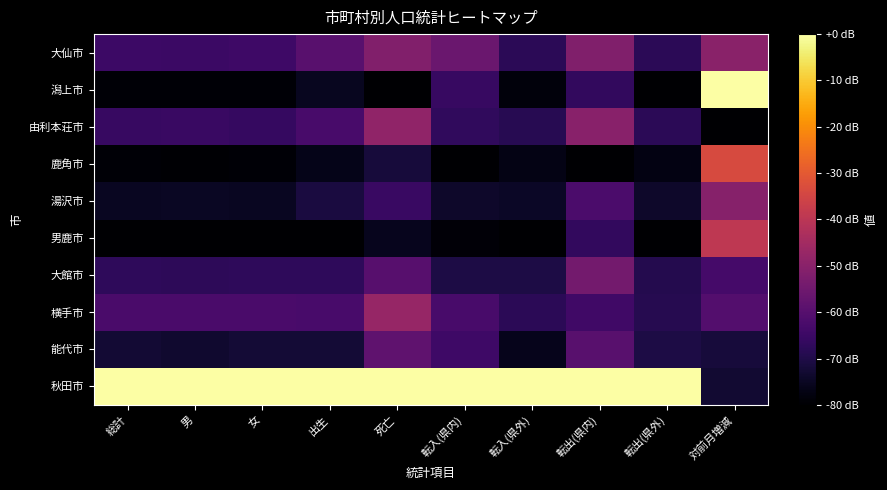

At which category is the sum across all series the highest?

対前月増減